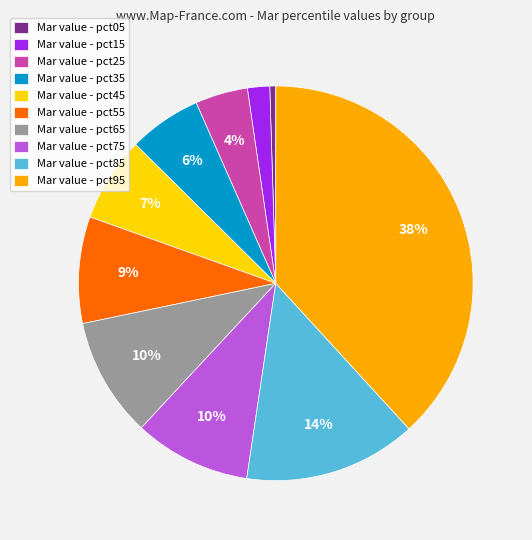

Is there any slice that represents more than half of the pie?

No